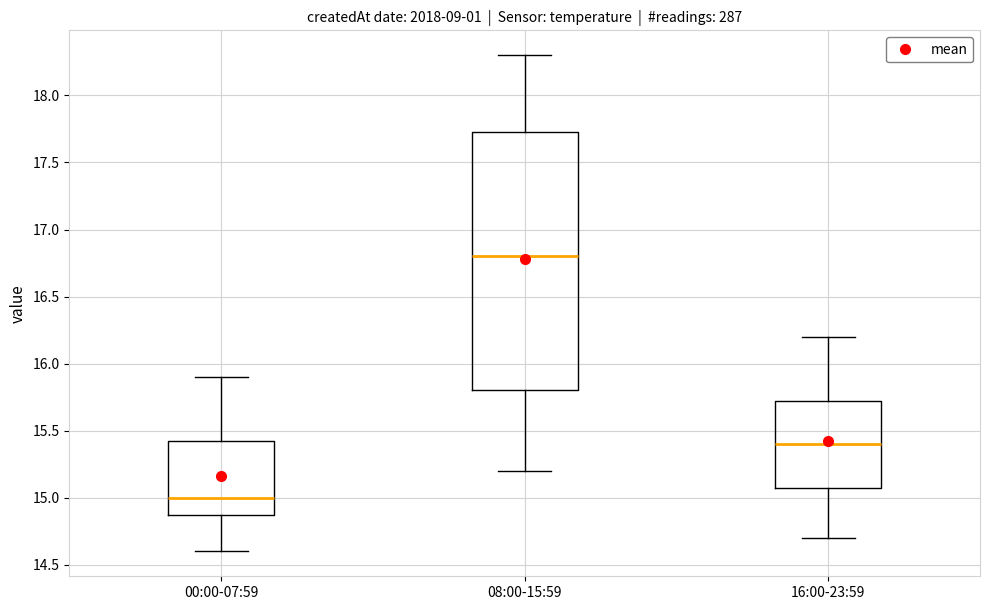

Which box is the tallest, from its lower edge to its upper edge?

08:00-15:59